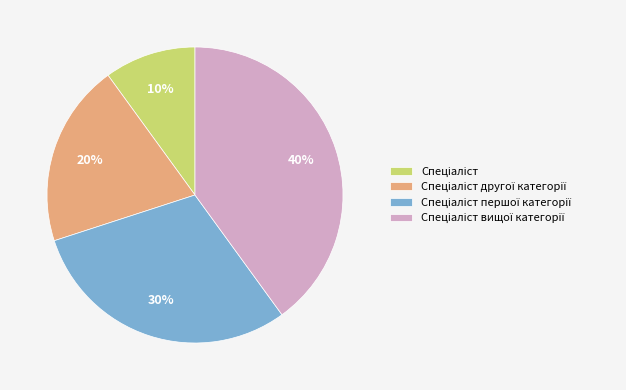

To the nearest percent, what is the average slice percentage?

25%